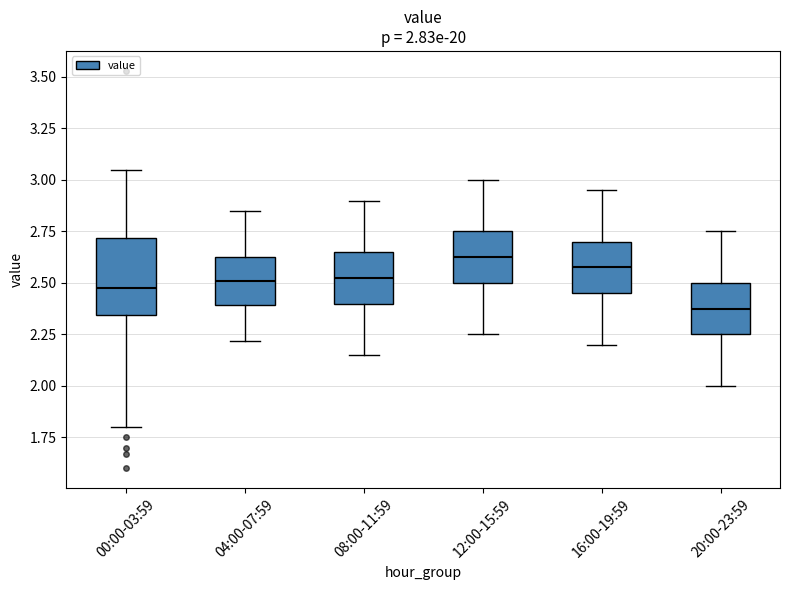

Which box is the tallest, from its lower edge to its upper edge?

00:00-03:59